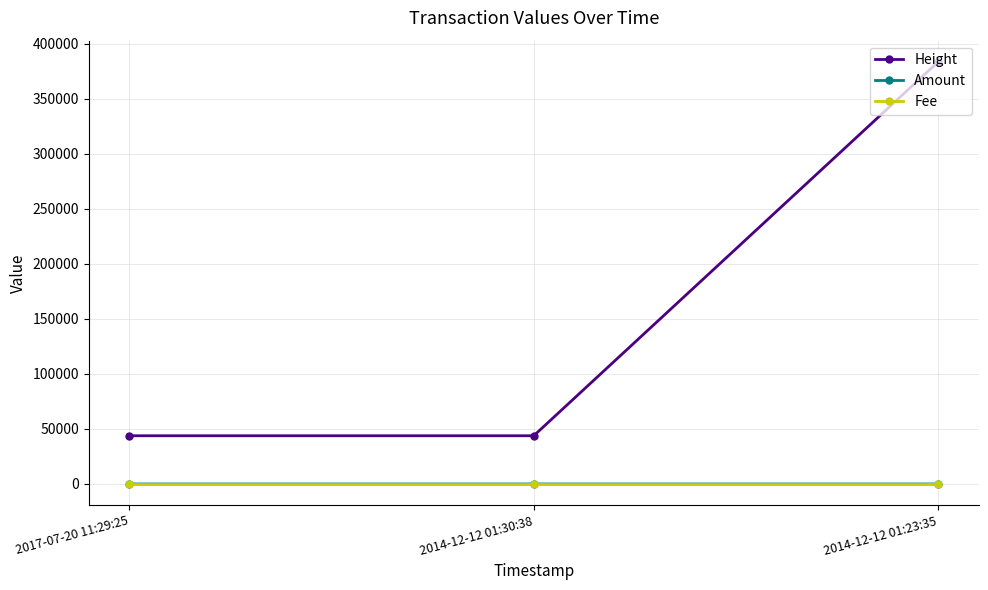

Is the value of Fee at 2014-12-12 01:23:35 greater than the value of Height at 2017-07-20 11:29:25?

No